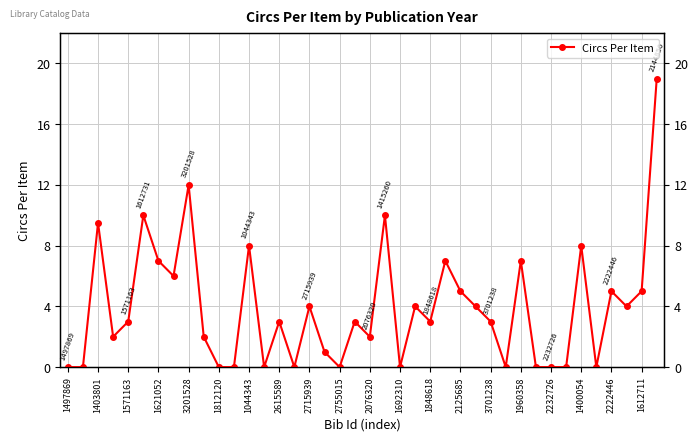

Which has a higher value, 3701238 or 1960358?

1960358